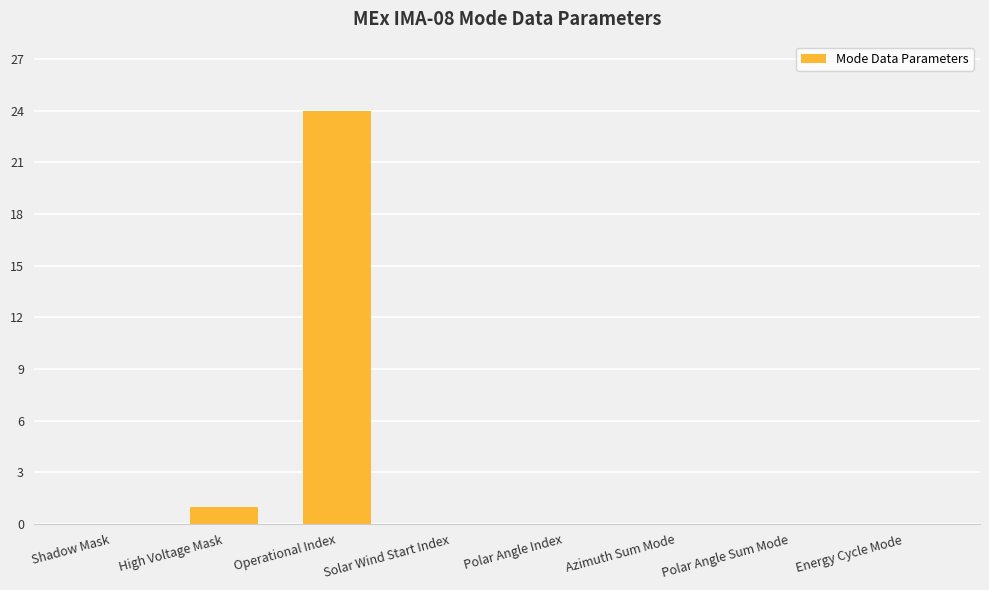

The chart shows a value of -13 at Solar Wind Start Index. True or false?

False